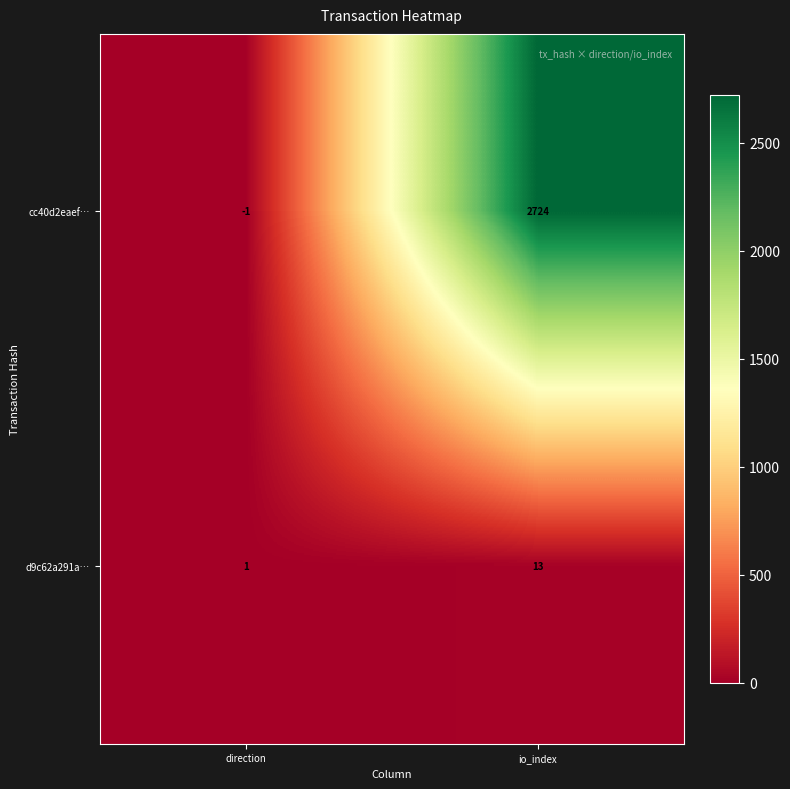

What is the sum of the d9c62a291a… values at io_index and direction?

14